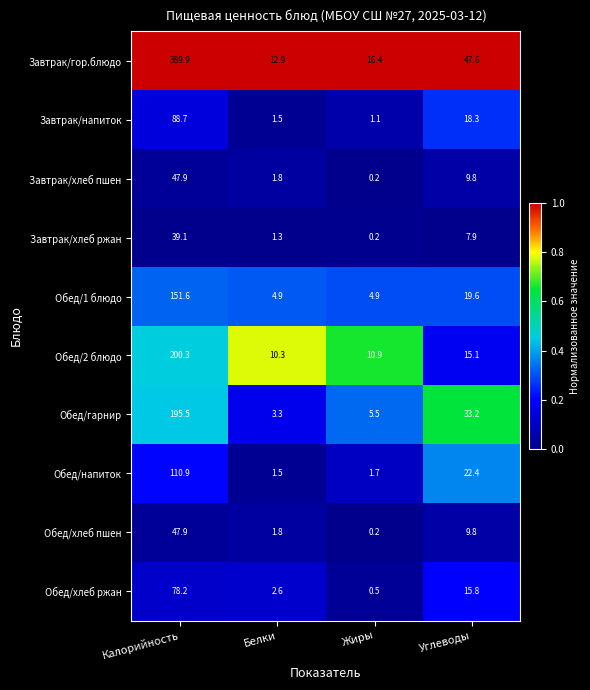

At which category is the sum across all series the highest?

Калорийность